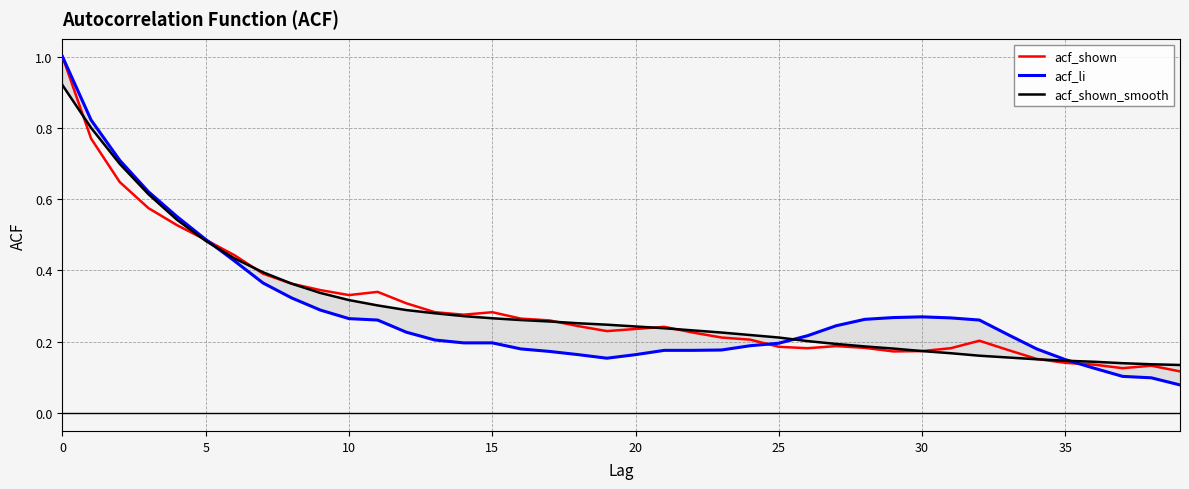

How many distinct data groups are displayed?

3